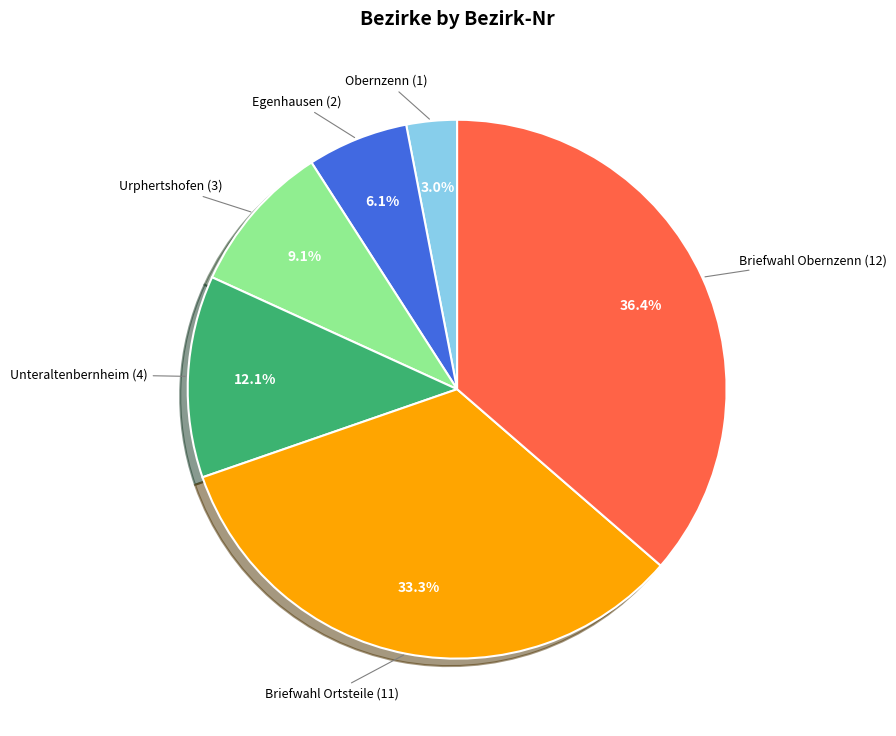

Between Unteraltenbernheim (4) and Obernzenn (1), which is larger?

Unteraltenbernheim (4)